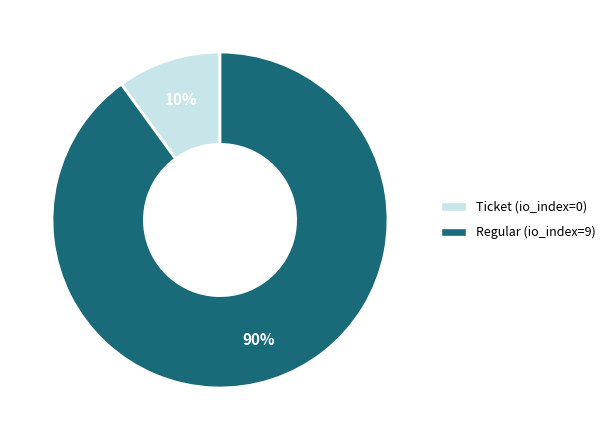

To the nearest percent, what is the difference between the Ticket (io_index=0) and Regular (io_index=9) slice percentages?

80%